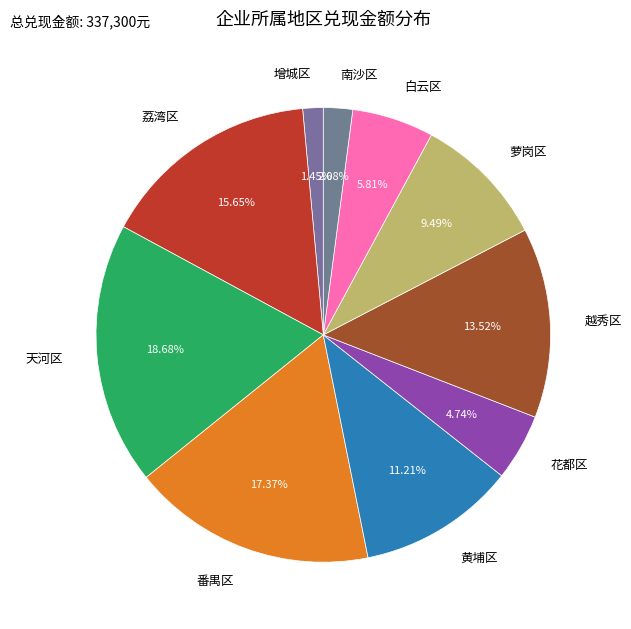

To the nearest percent, what is the difference between the largest and smallest slice percentages?

17%